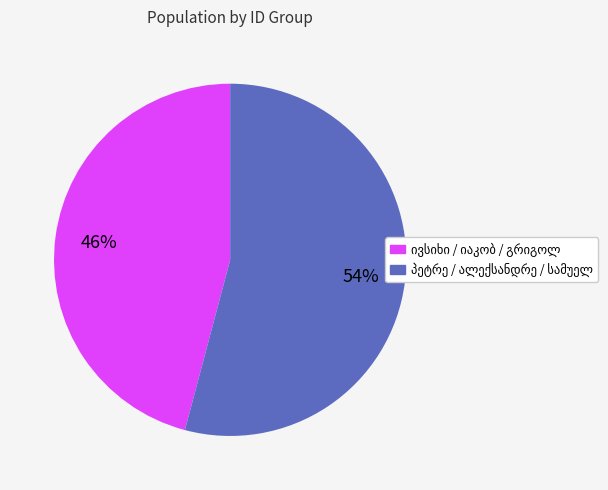

Does any single category account for the majority?

Yes